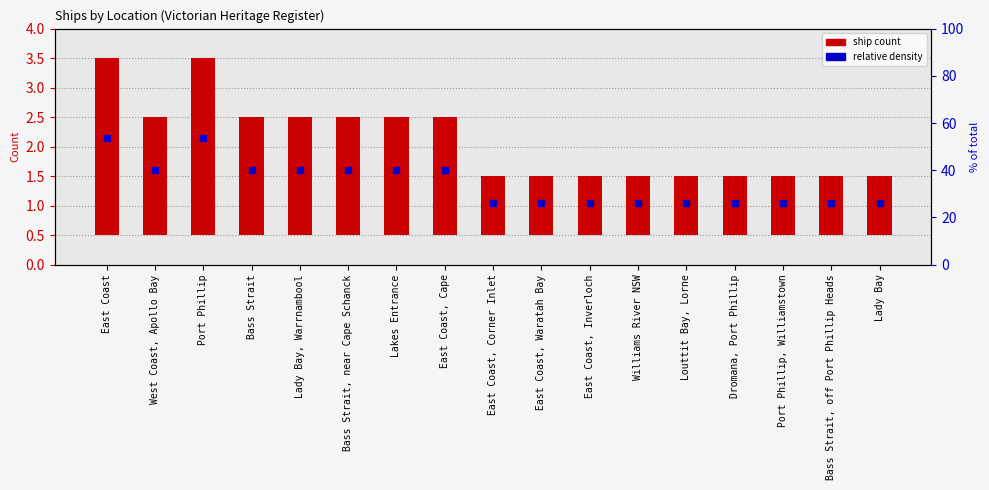

What is the total value across all series at Dromana, Port Phillip?

2.0